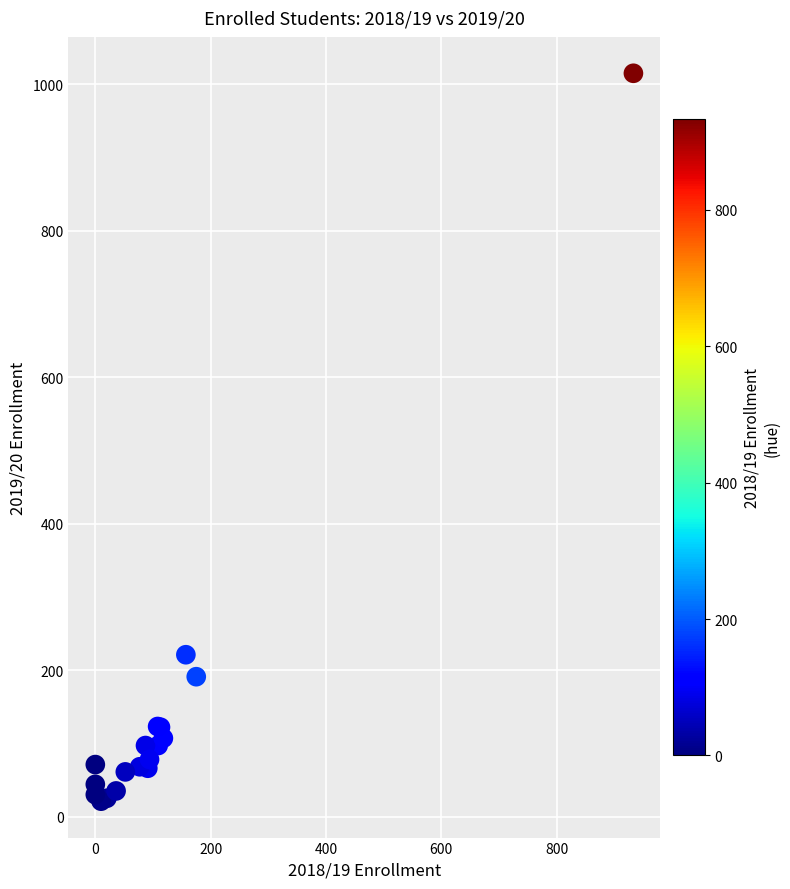

What Y value in the scatter plot is closest to 518?

221